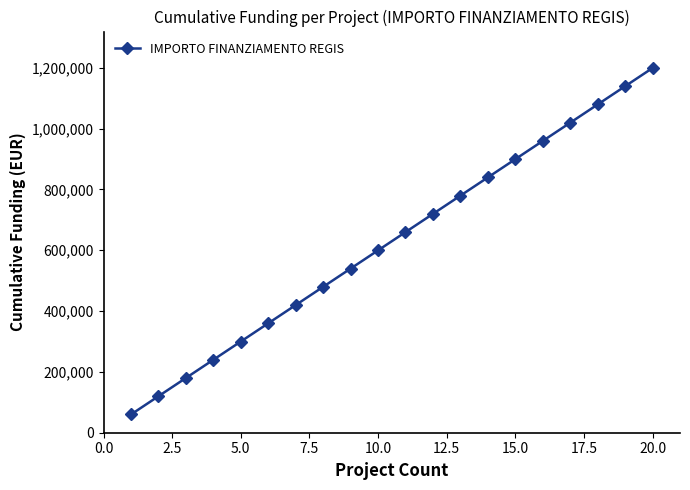

How many lines are shown in the chart?

1